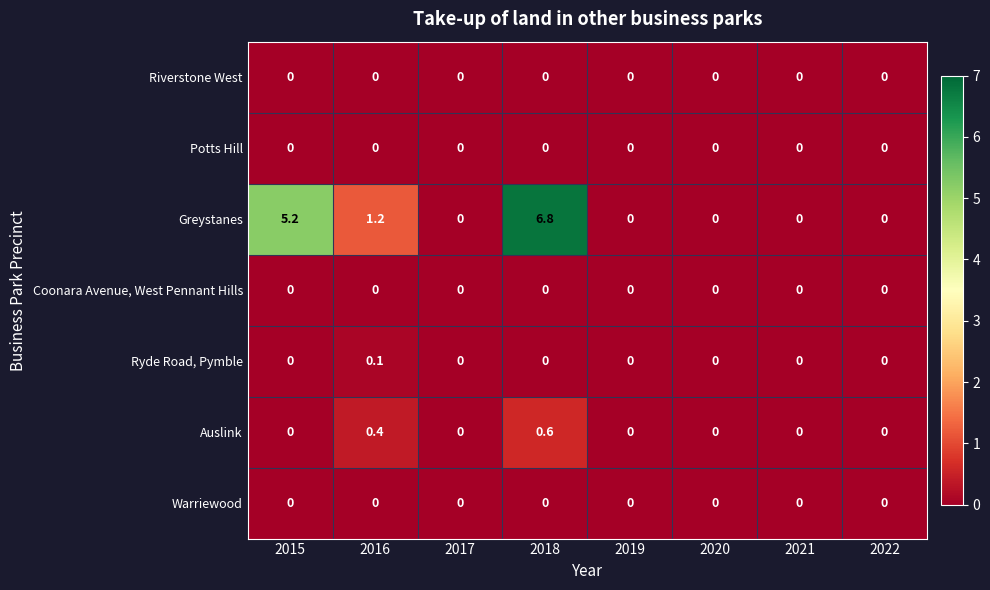

The Coonara Avenue, West Pennant Hills series shows 0.0 at 2017. True or false?

True